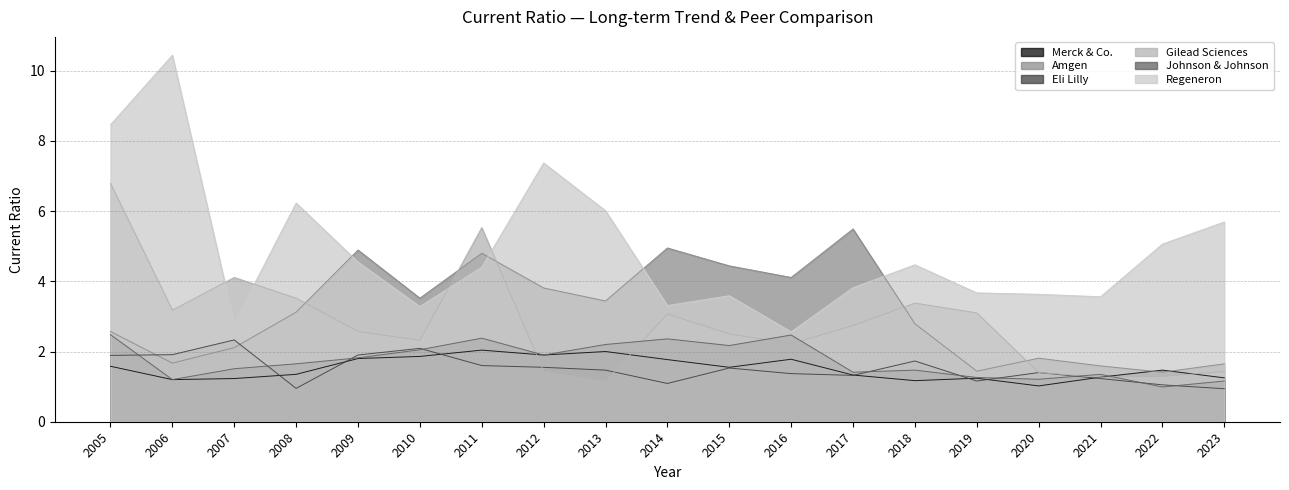

Which series has the widest spread of values?

Regeneron